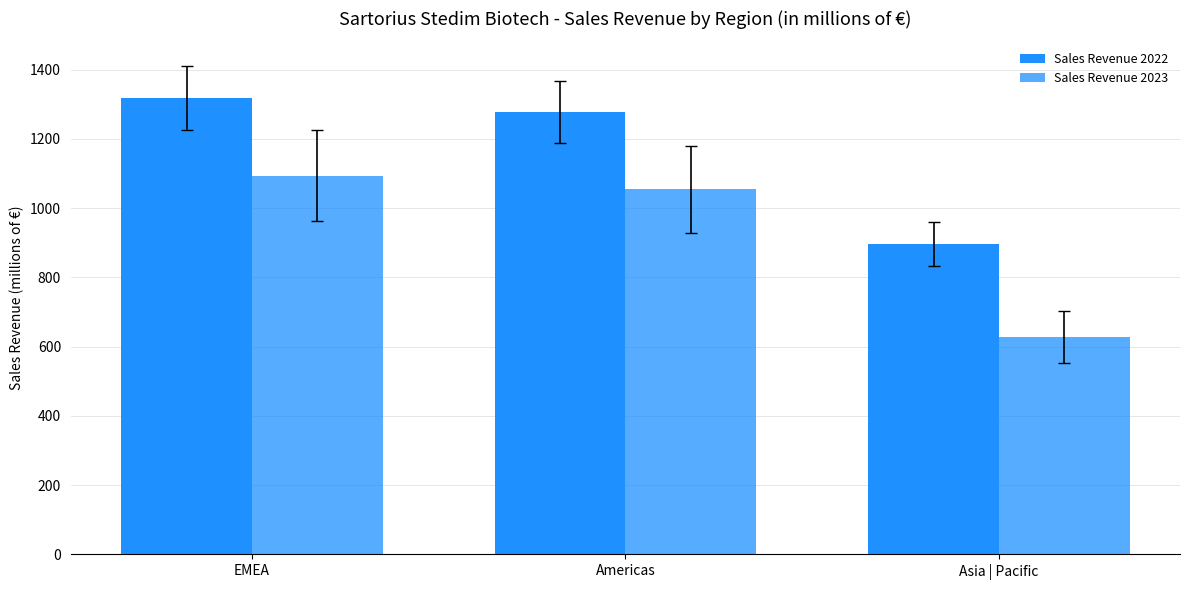

What is the greatest value displayed?

1318.8